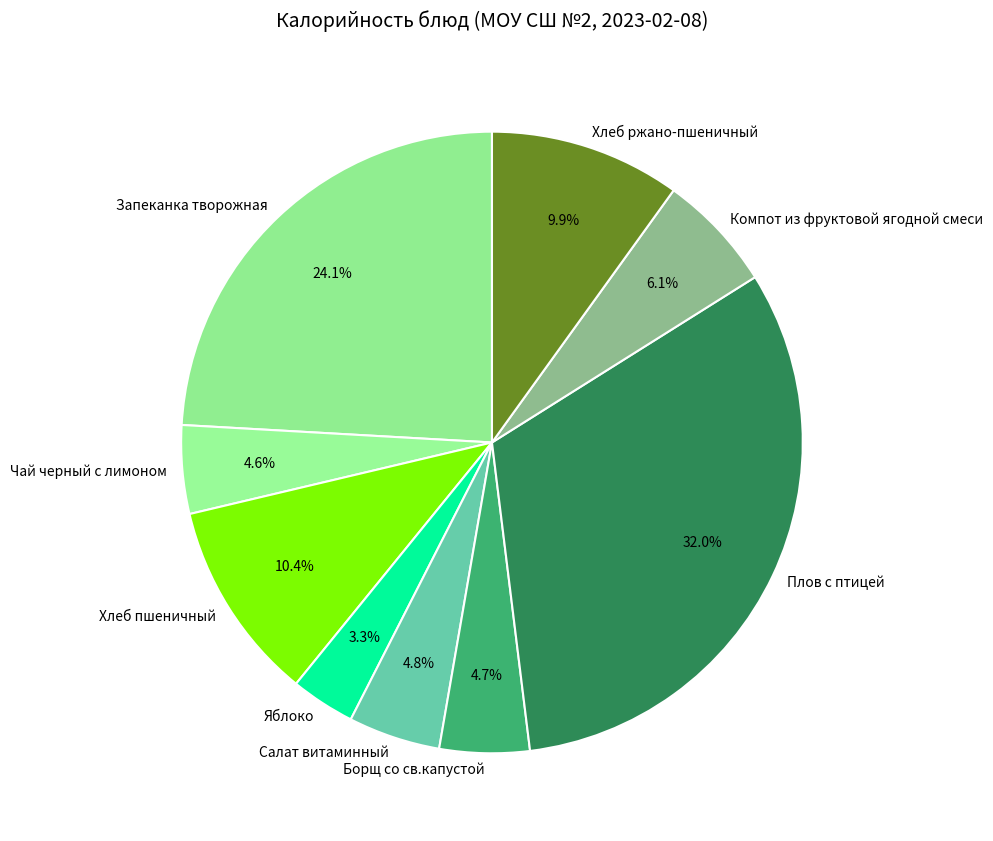

How much of the chart is everything except Чай черный с лимоном?

95.4%